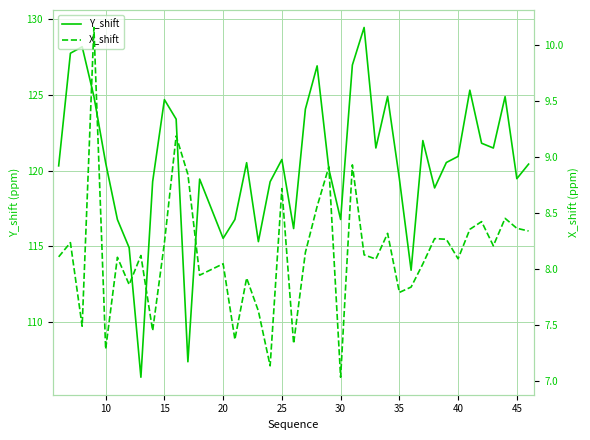

True or false: X_shift has more than 0 interior local peaks.

True